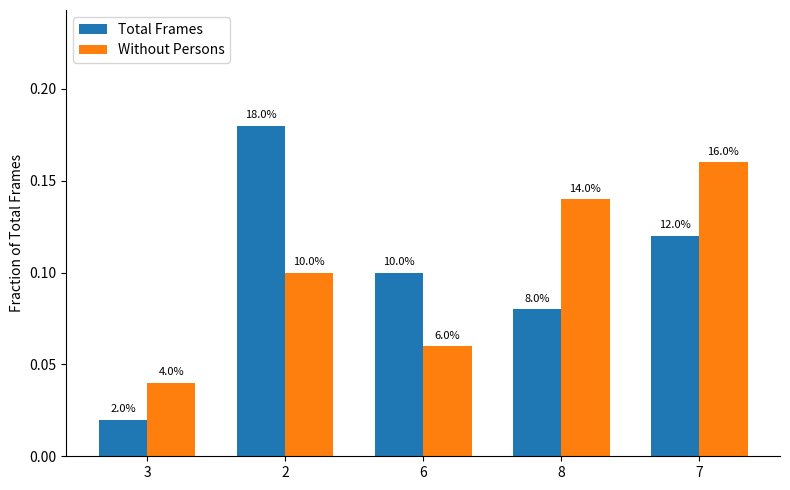

Which series has the largest total across all categories?

Total Frames